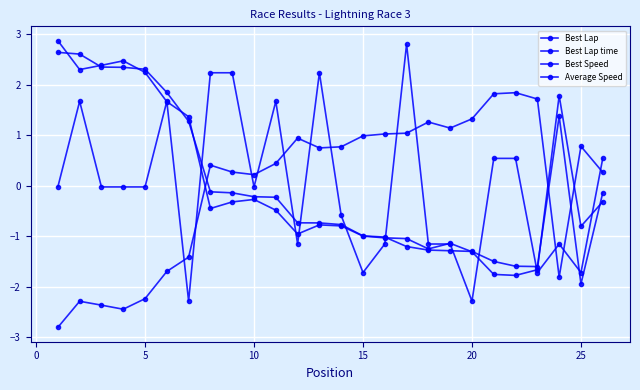

Reading left to right, what are all the values shown in this chart?

Best Lap: -0.0	1.7	-0.0	-0.0	-0.0	1.7	-2.3	2.2	2.2	-0.0	1.7	-1.2	2.2	-0.6	-1.7	-1.2	2.8	-1.2	-1.2	-2.3	0.5	0.5	-1.7	-1.2	-1.7	0.5
Best Lap time: -2.8	-2.3	-2.4	-2.4	-2.2	-1.7	-1.4	0.4	0.3	0.2	0.4	0.9	0.8	0.8	1.0	1.0	1.0	1.3	1.1	1.3	1.8	1.8	1.7	-1.8	0.8	0.3
Best Speed: 2.9	2.3	2.4	2.5	2.2	1.7	1.4	-0.4	-0.3	-0.3	-0.5	-1.0	-0.8	-0.8	-1.0	-1.0	-1.0	-1.2	-1.1	-1.3	-1.8	-1.8	-1.7	1.8	-0.8	-0.3
Average Speed: 2.6	2.6	2.4	2.3	2.3	1.9	1.3	-0.1	-0.1	-0.2	-0.2	-0.7	-0.7	-0.8	-1.0	-1.0	-1.2	-1.3	-1.3	-1.3	-1.5	-1.6	-1.6	1.4	-1.9	-0.1